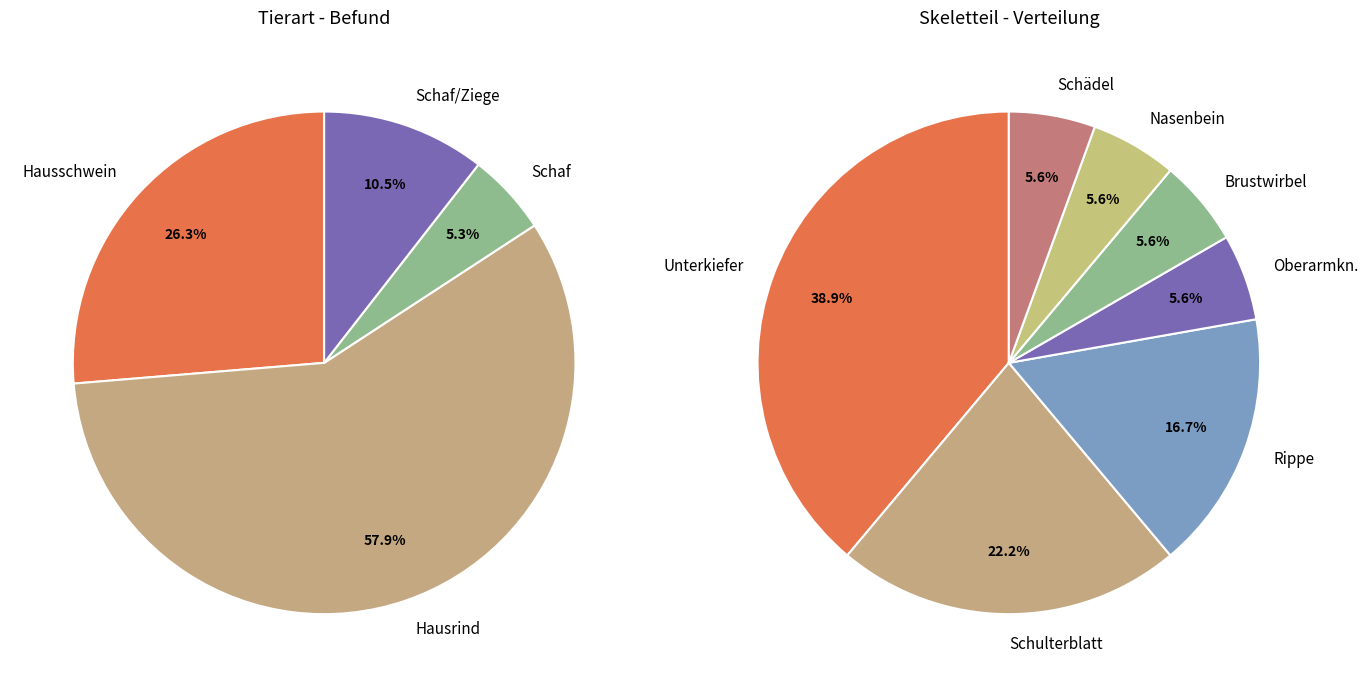

Is Schaf the majority of the pie?

No